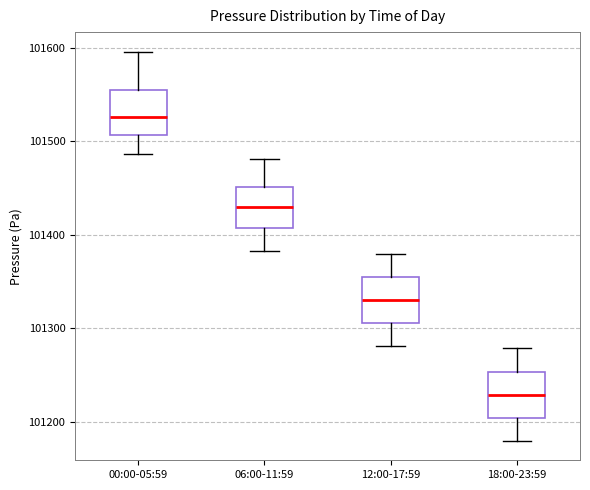

Reading left to right, read every box against the y-axis: the position of its median line, the range the box covers, and the ends of its whiskers. The values are not printed on the chart, so give them approximately, as read against the axis.

00:00-05:59: median 101530, box 101510 to 101550, whiskers 101490 to 101600
06:00-11:59: median 101430, box 101410 to 101450, whiskers 101380 to 101480
12:00-17:59: median 101330, box 101310 to 101360, whiskers 101280 to 101380
18:00-23:59: median 101230, box 101200 to 101250, whiskers 101180 to 101280